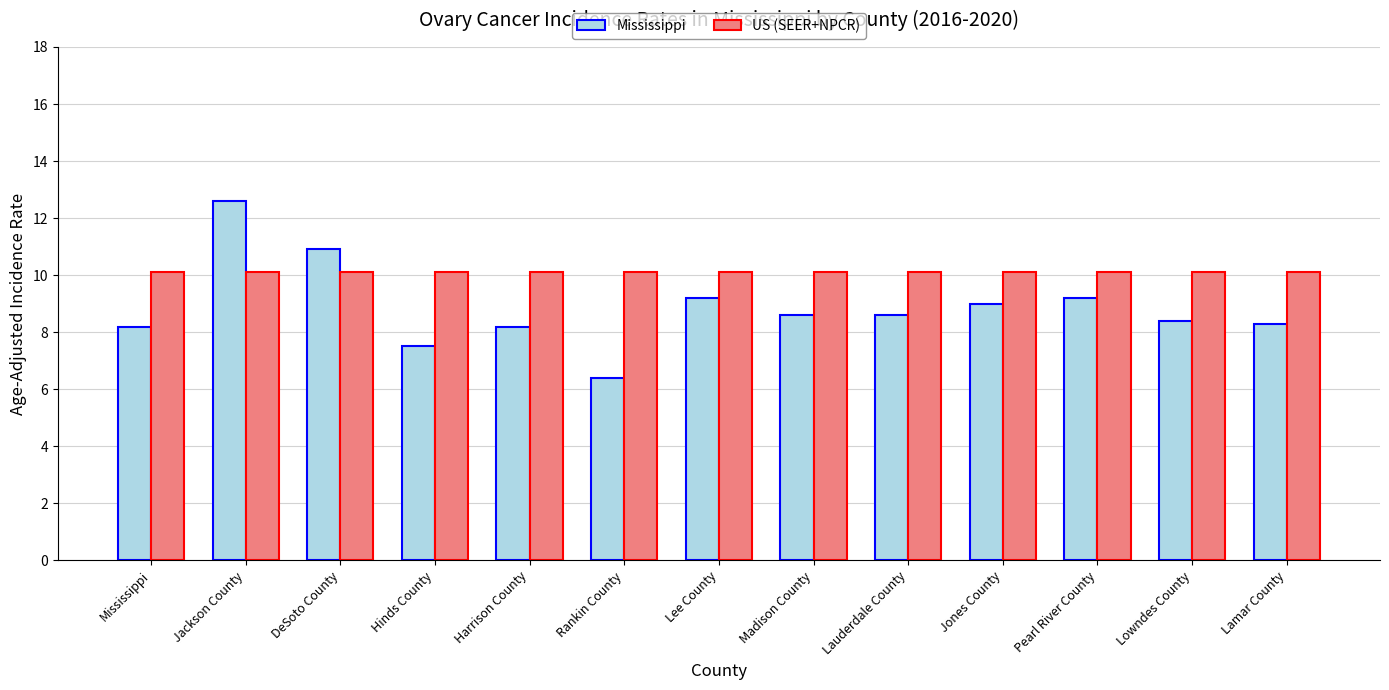

How many groups of bars are there?

13